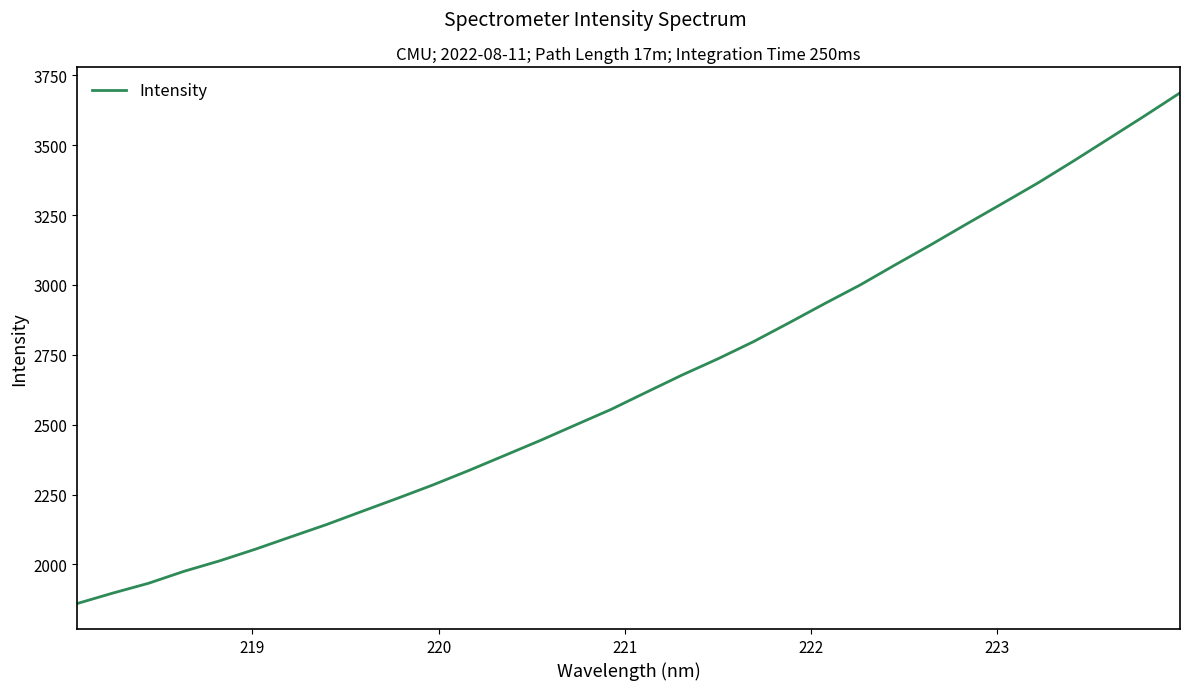

What is the greatest value displayed?

3687.5